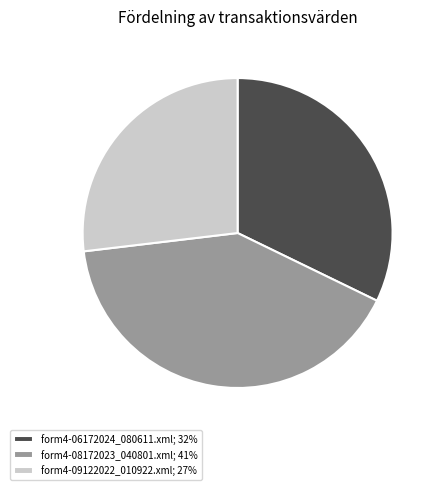

Is the sum of form4-08172023_040801.xml; 41% and form4-09122022_010922.xml; 27% greater than half?

Yes